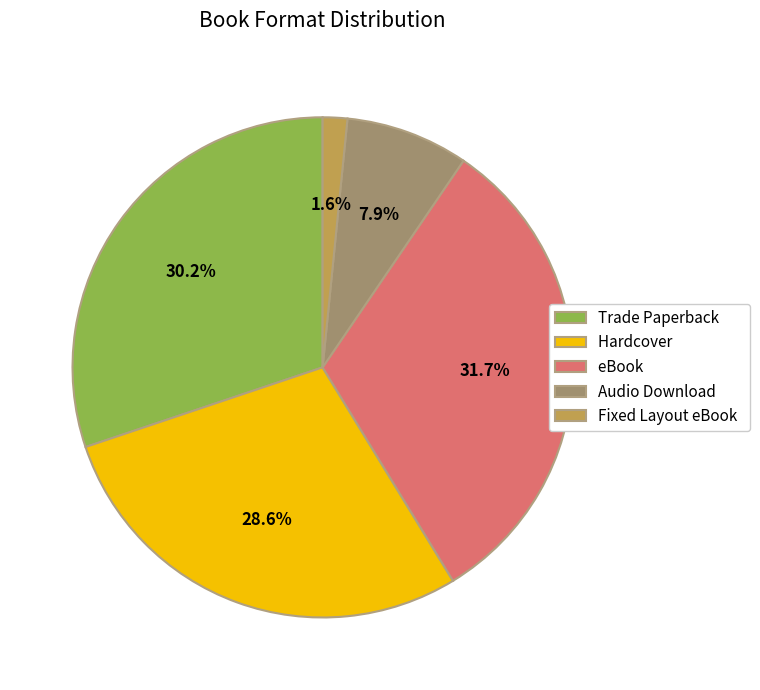

Which category has the smallest portion of the pie?

Fixed Layout eBook